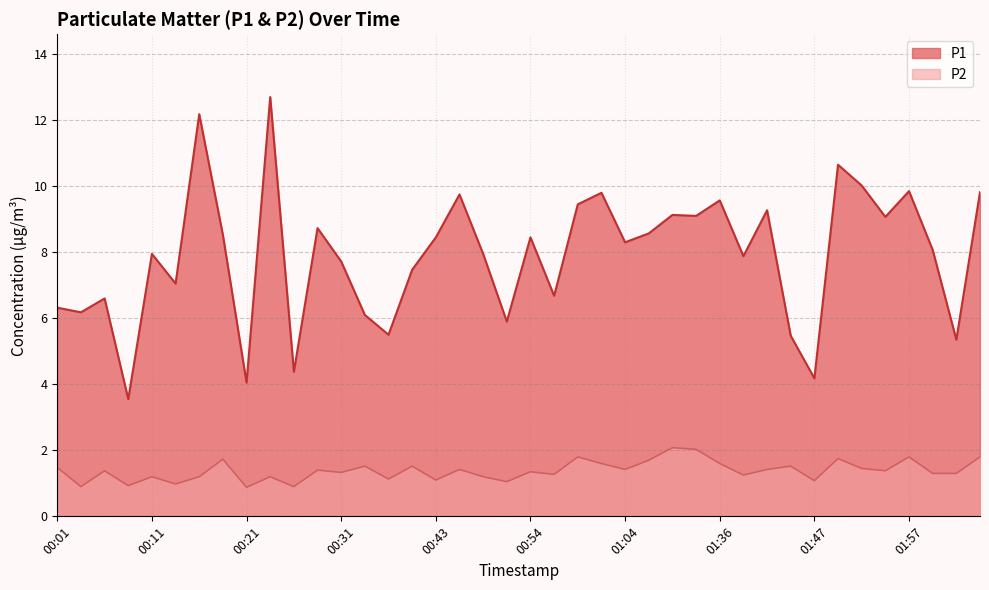

Reading right to left, extract all data points from this chart.

P1: 9.8	5.3	8.1	9.8	9.1	10.0	10.7	4.2	5.5	9.3	7.9	9.6	9.1	9.1	8.6	8.3	9.8	9.4	6.7	8.4	5.9	8.0	9.8	8.4	7.5	5.5	6.1	7.7	8.7	4.4	12.7	4.0	8.5	12.2	7.0	8.0	3.5	6.6	6.2	6.3
P2: 1.8	1.3	1.3	1.8	1.4	1.4	1.8	1.1	1.5	1.4	1.2	1.6	2.0	2.1	1.7	1.4	1.6	1.8	1.3	1.4	1.1	1.2	1.4	1.1	1.5	1.1	1.5	1.3	1.4	0.9	1.2	0.9	1.7	1.2	1.0	1.2	0.9	1.4	0.9	1.5